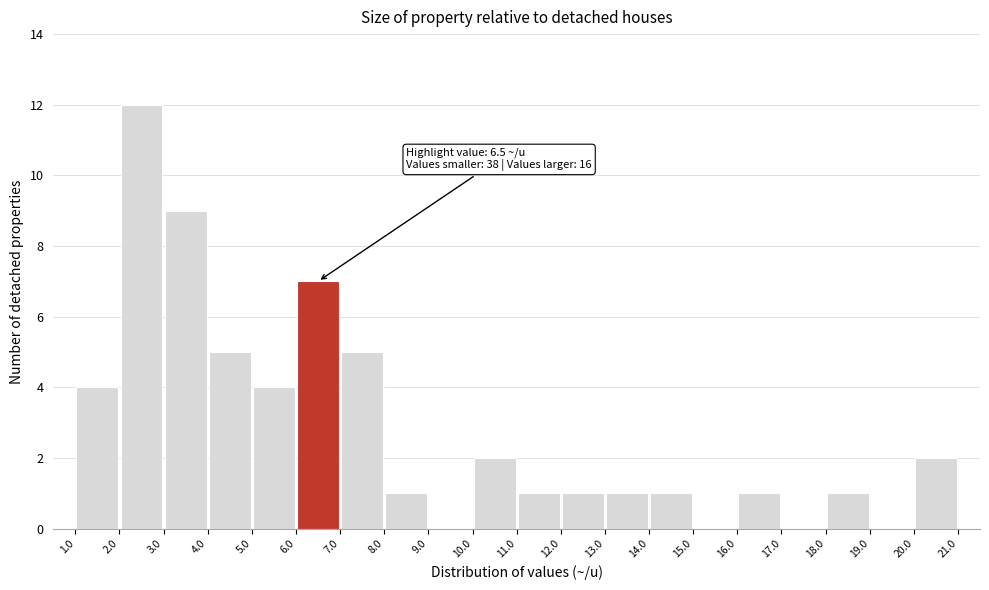

Over which range of the x-axis is the bar tallest?

2.0 to 3.0